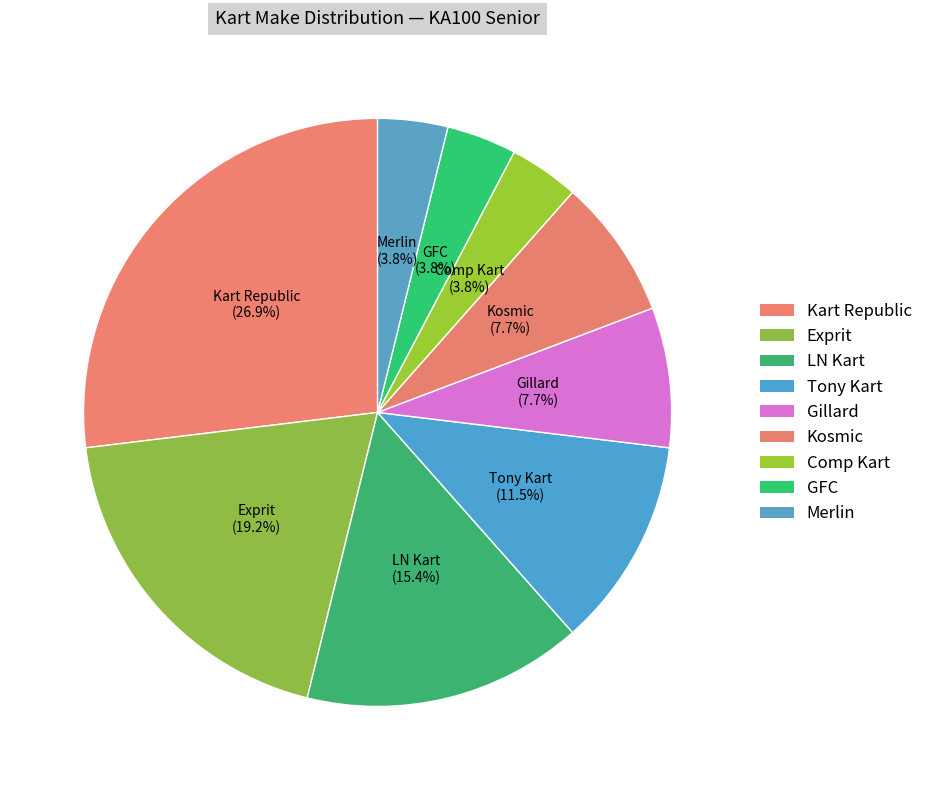

Rank the categories by value from highest to lowest.

Kart Republic, Exprit, LN Kart, Tony Kart, Gillard, Kosmic, Comp Kart, GFC, Merlin